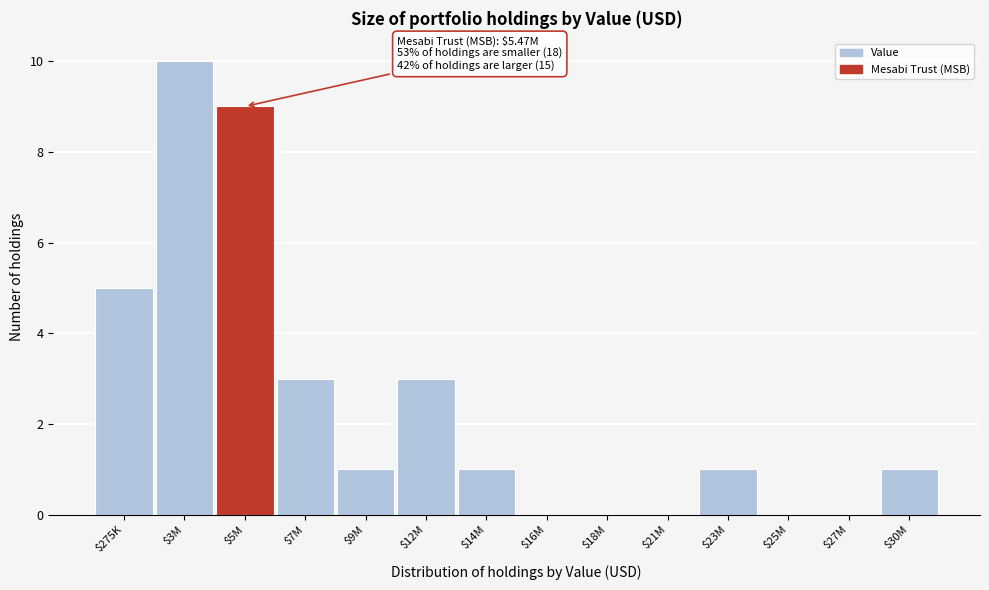

Which label corresponds to the largest value in the chart?

$3M